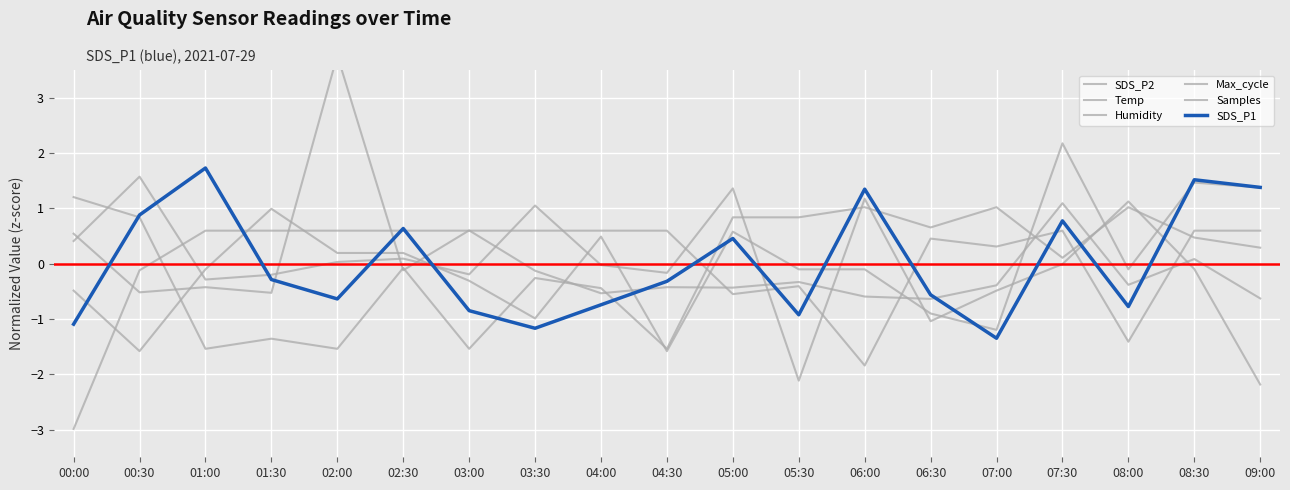

What is the difference between the maximum and minimum values in the SDS_P1 series?

3.1